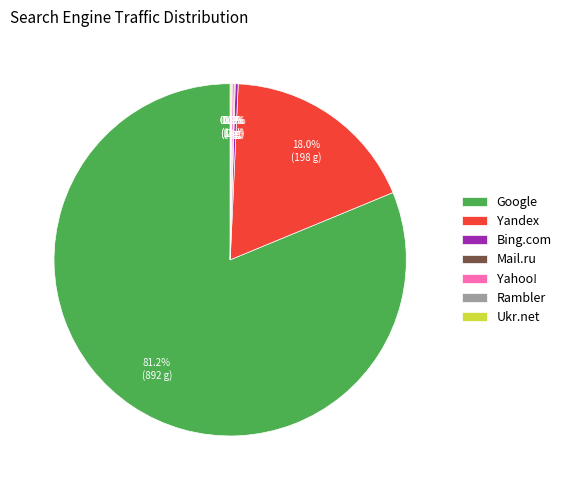

Is there a majority slice in this chart?

Yes